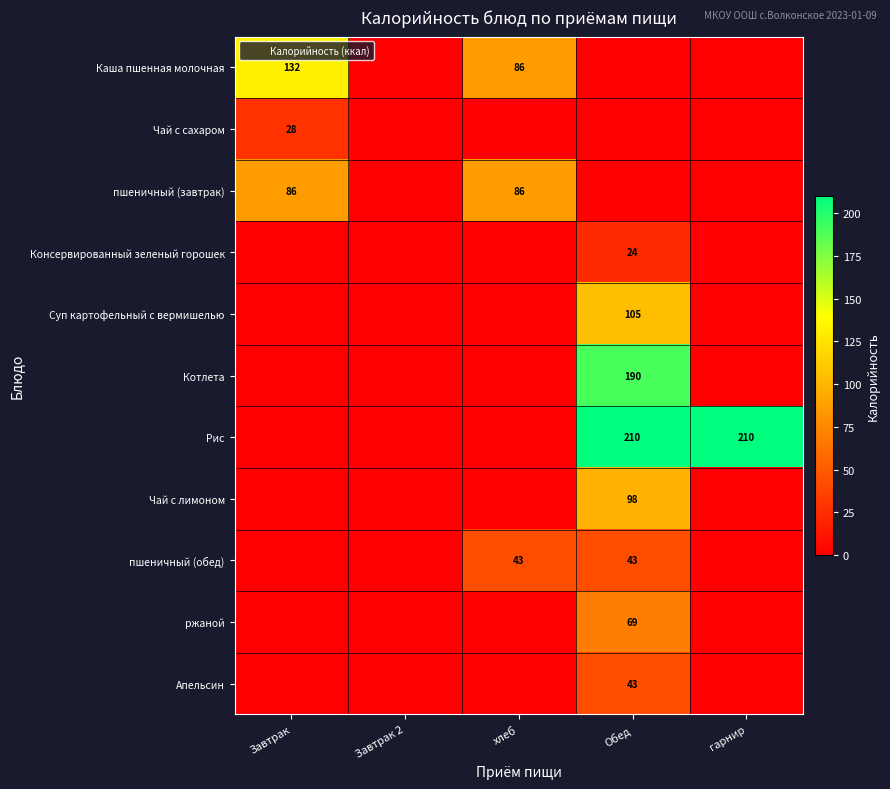

Between Обед and хлеб, which is larger?

хлеб